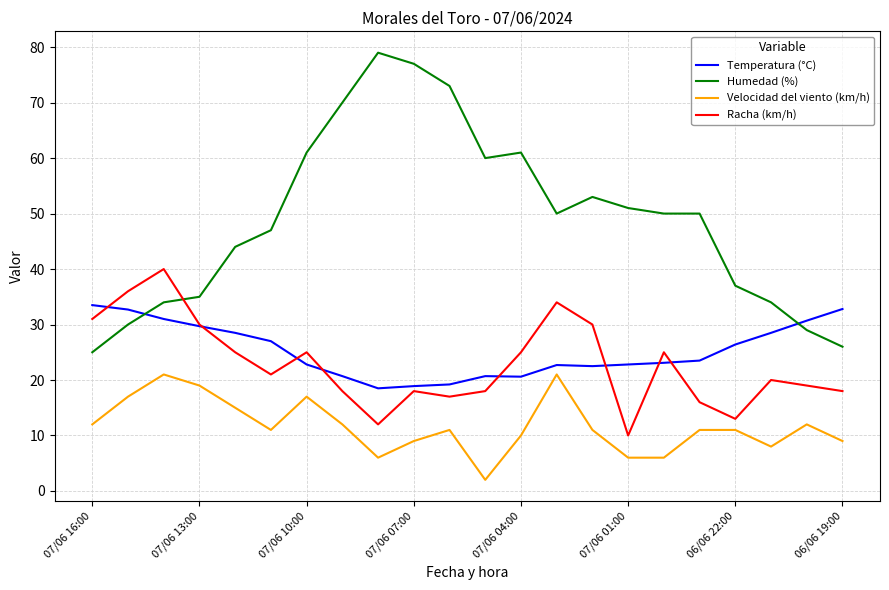

True or false: Humedad (%) and Velocidad del viento (km/h) cross at least once.

False